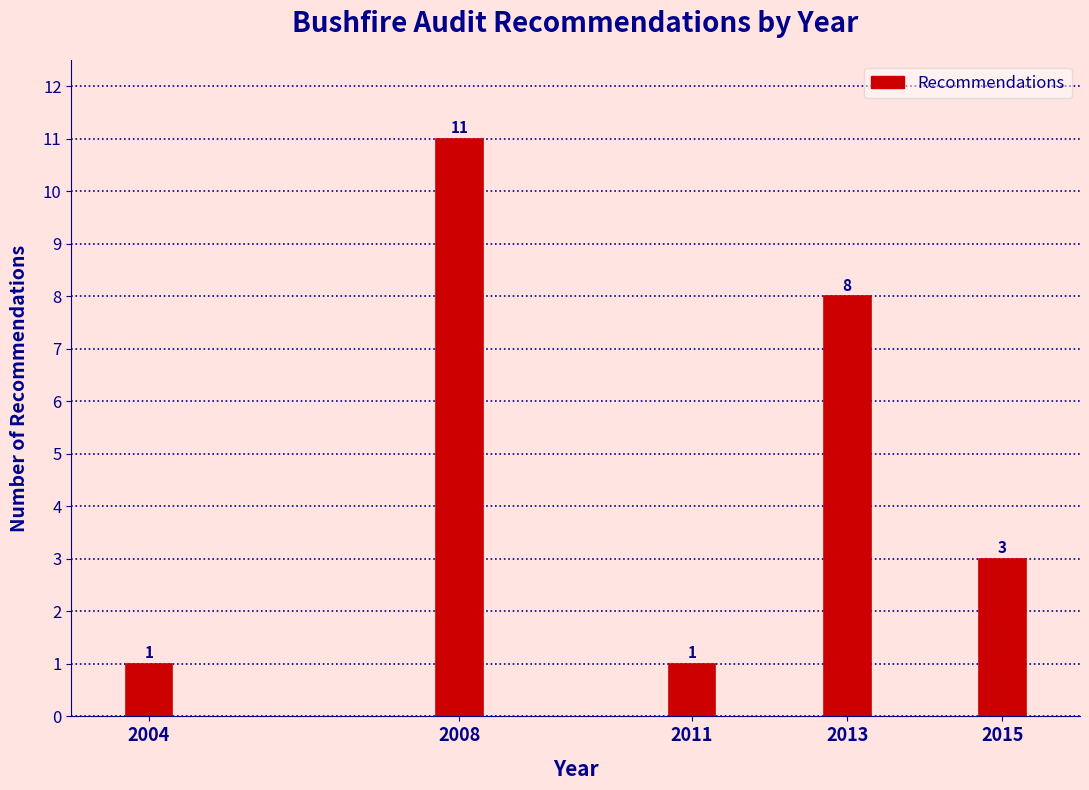

Reading left to right, what are all the values shown in this chart?

2004=1	2008=11	2011=1	2013=8	2015=3